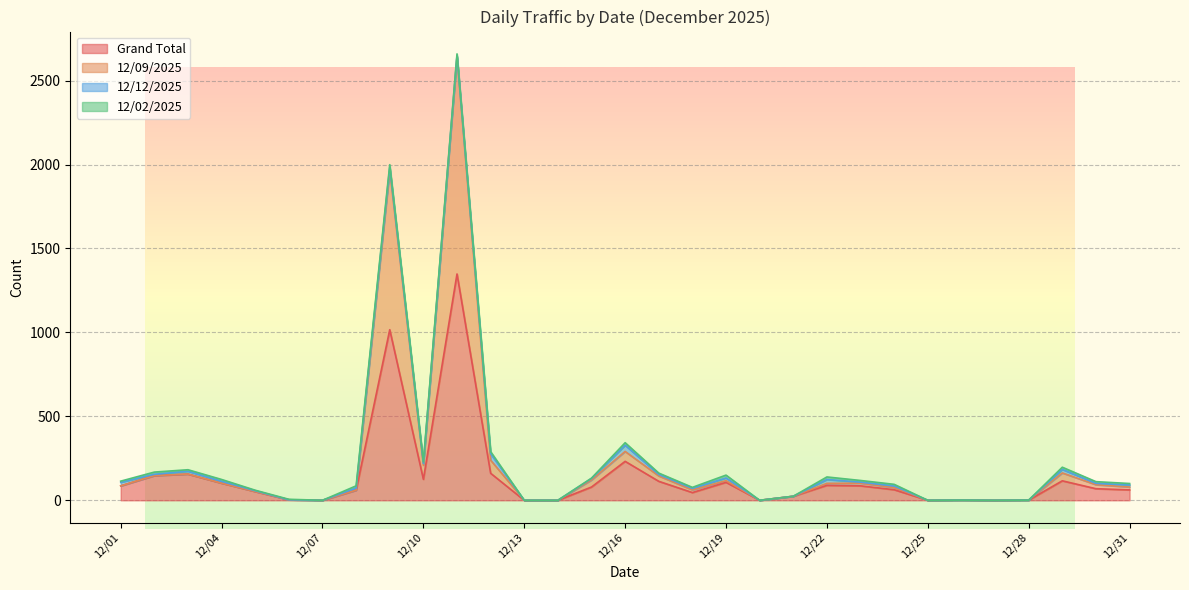

True or false: 12/09/2025 has a value of 102 at 12/04.

True